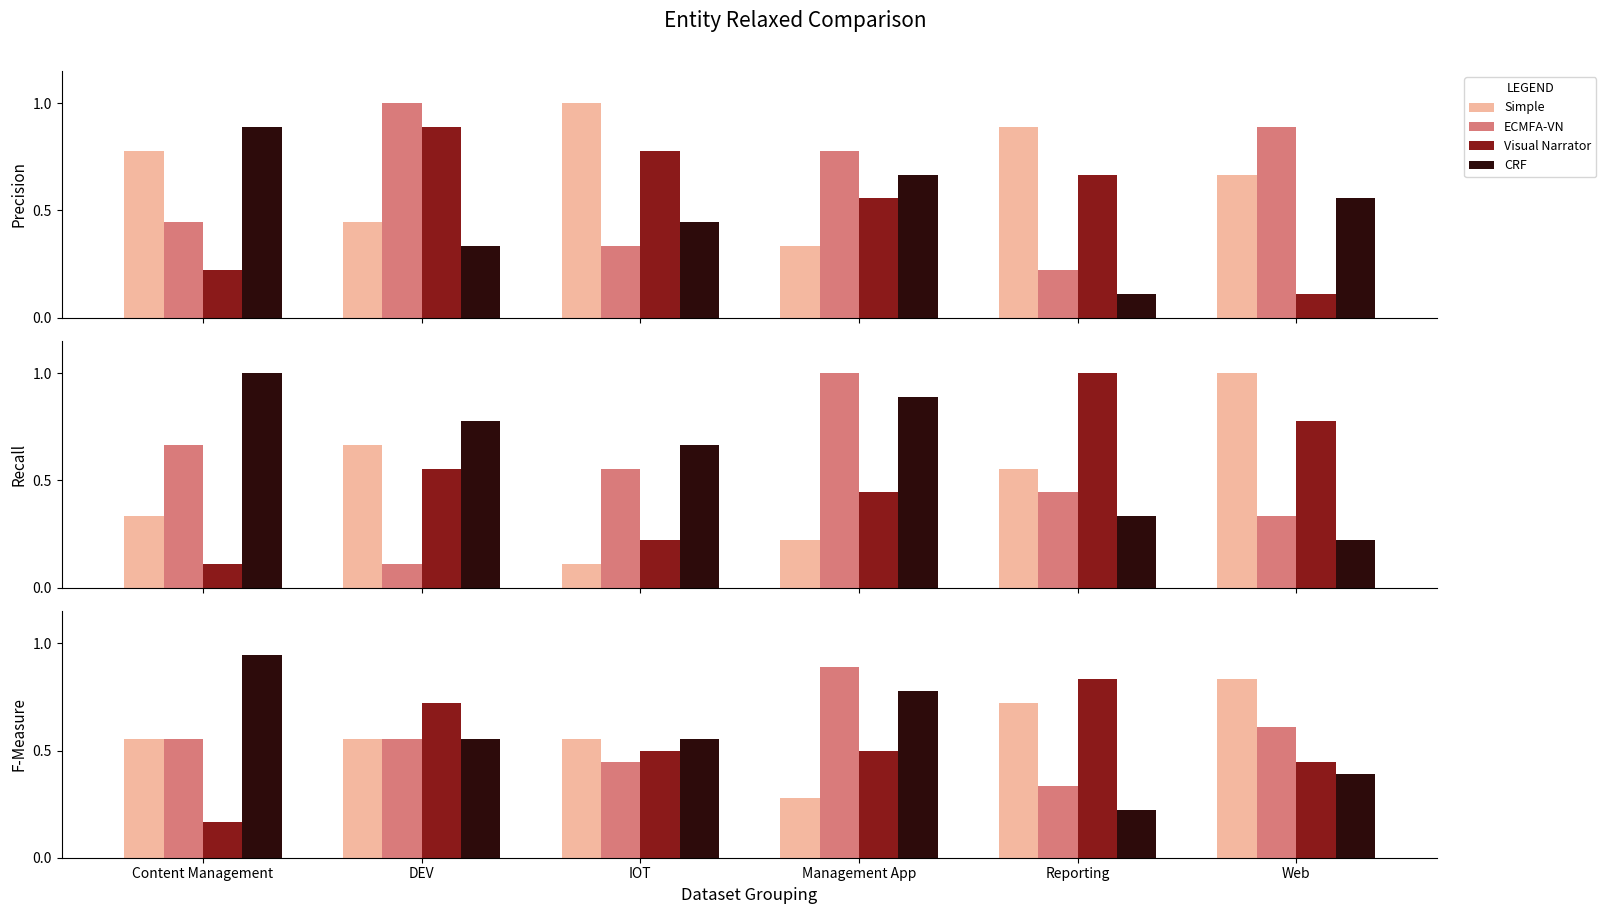

The value of CRF at Reporting is 0.1. True or false?

False